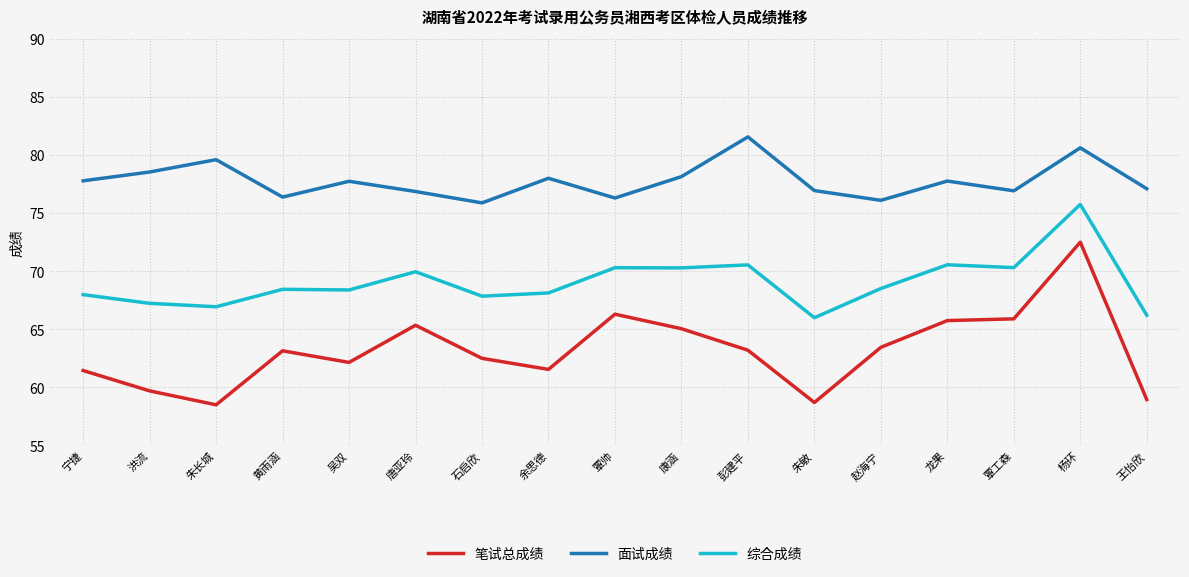

Which series changed the most between 宁捷 and 唐亚玲?

笔试总成绩